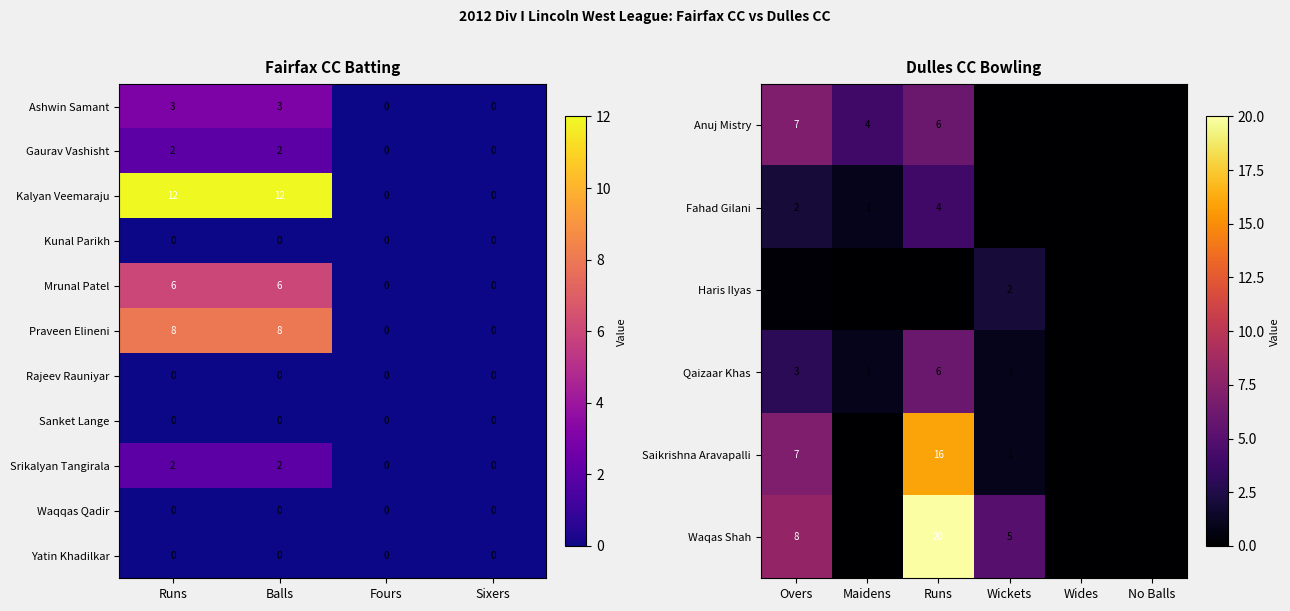

Which has a higher value, Praveen Elineni or Gaurav Vashisht?

Praveen Elineni